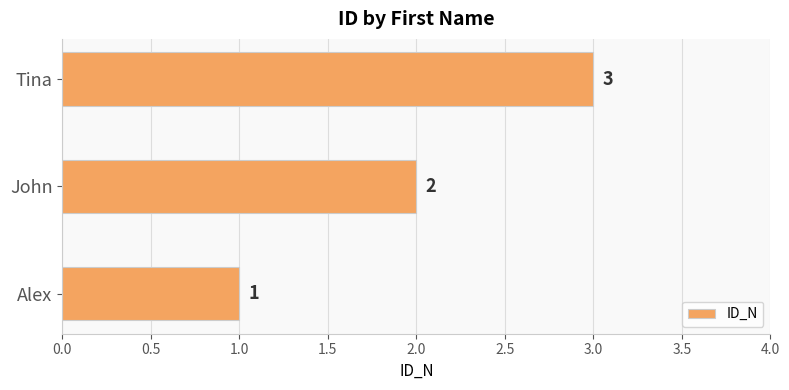

What is the sum of all values?

6